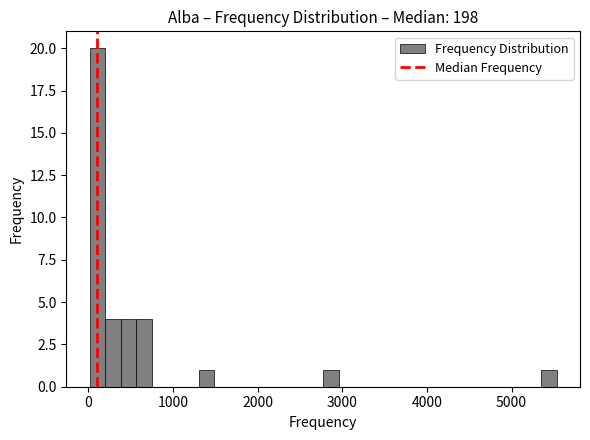

Read against the x-axis, roughly where is the centre of the tallest bar?

100